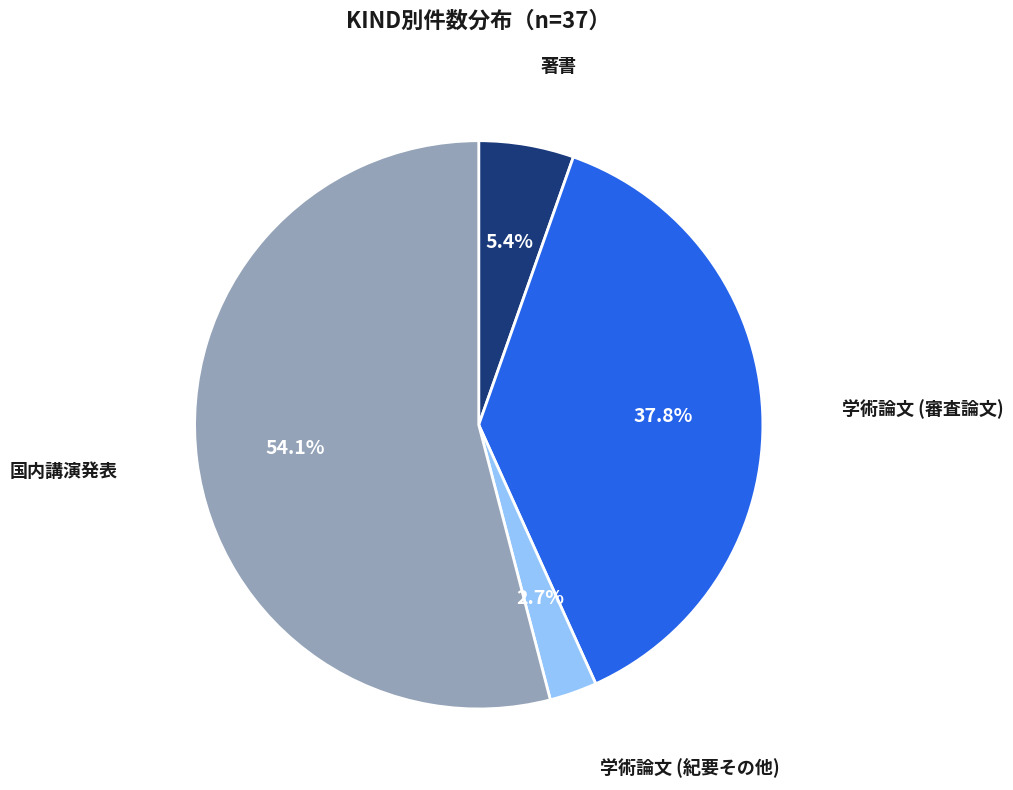

Does any single category account for the majority?

Yes